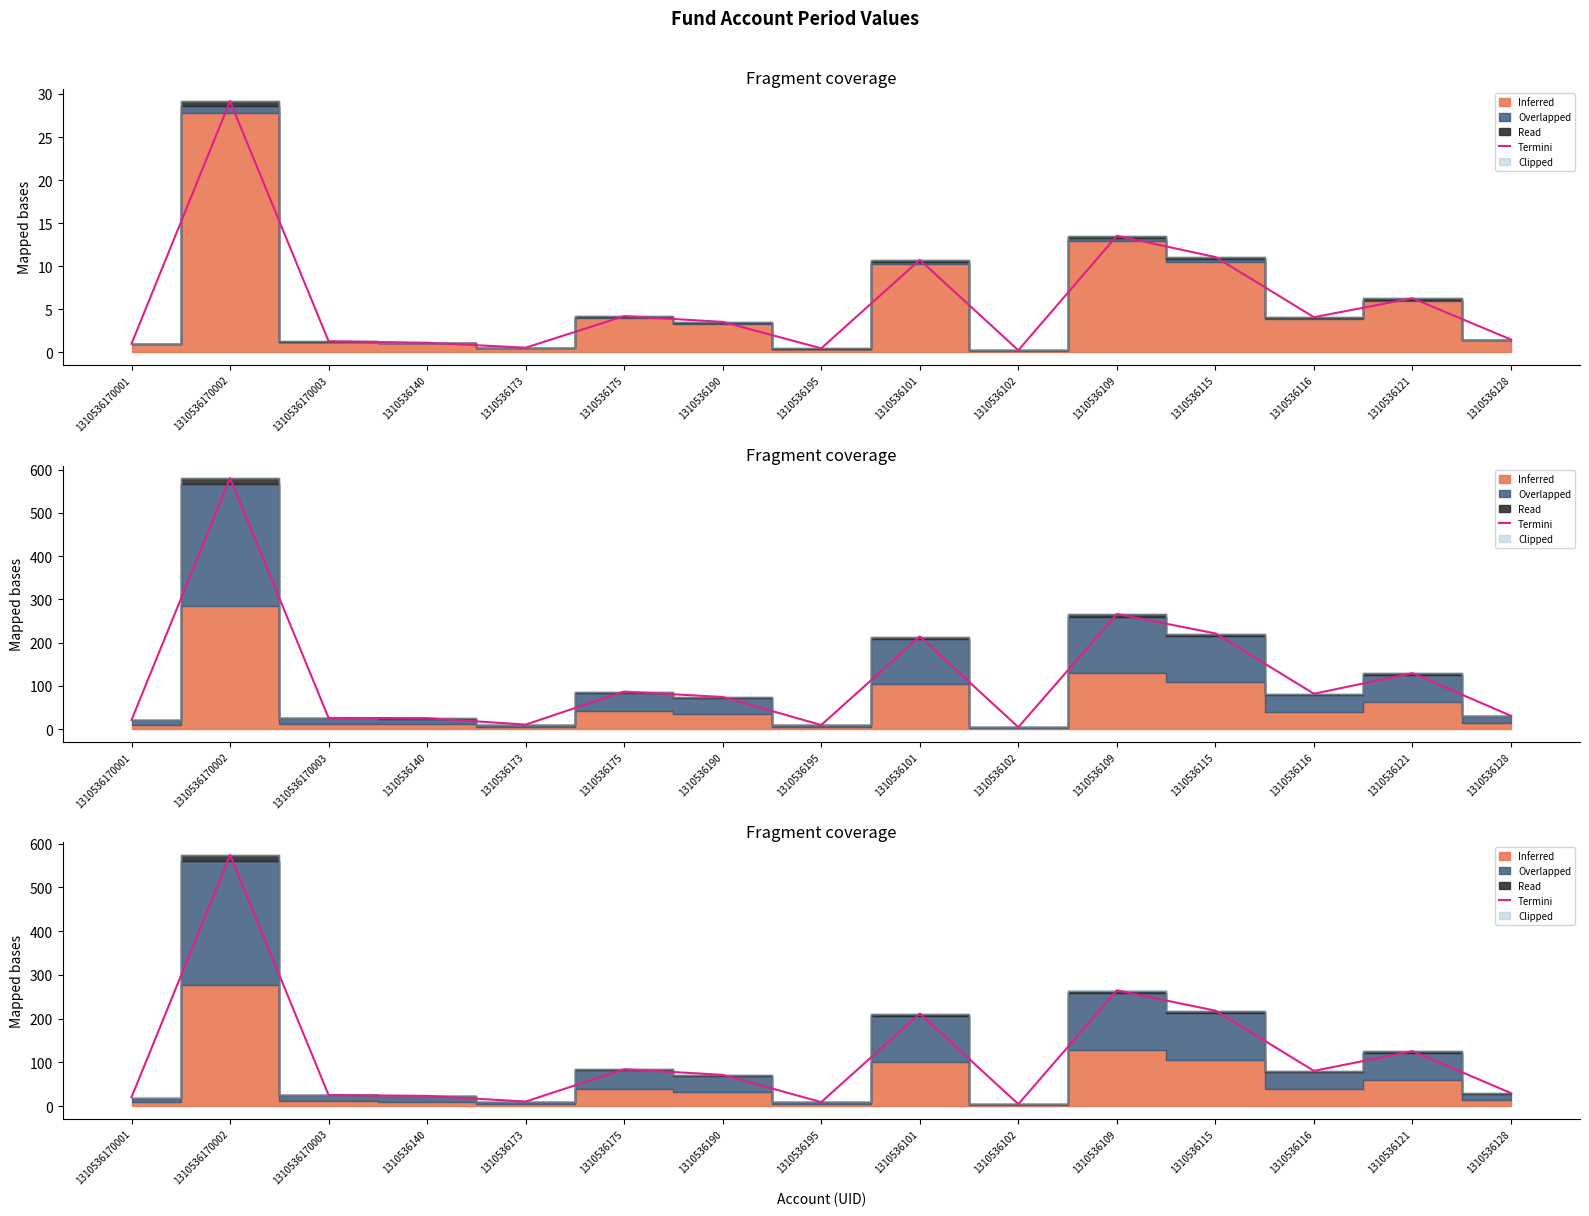

What is the average value?

116.9